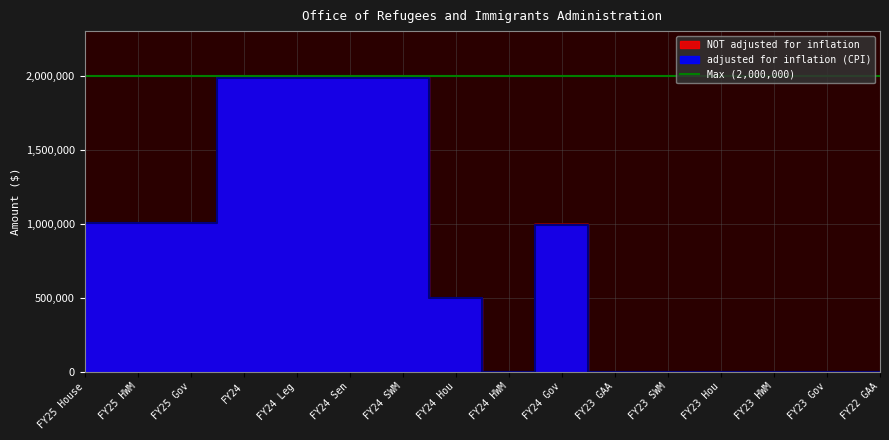

True or false: NOT adjusted for inflation has a value of 838106 at FY24 Hou.

False